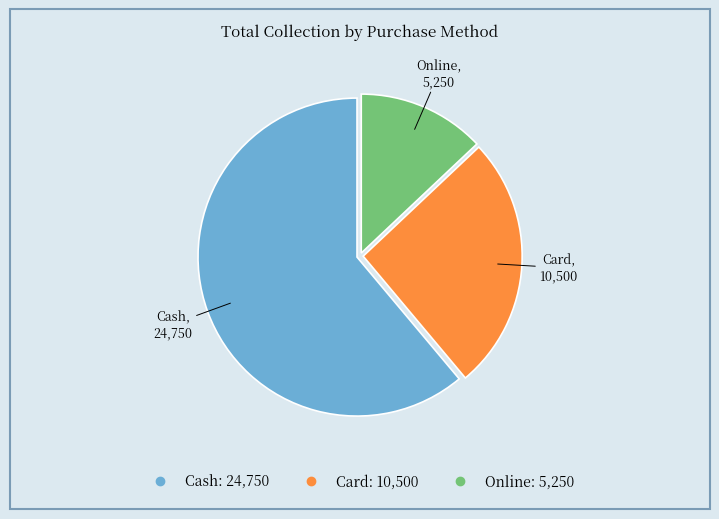

How many segments does this pie chart have?

3